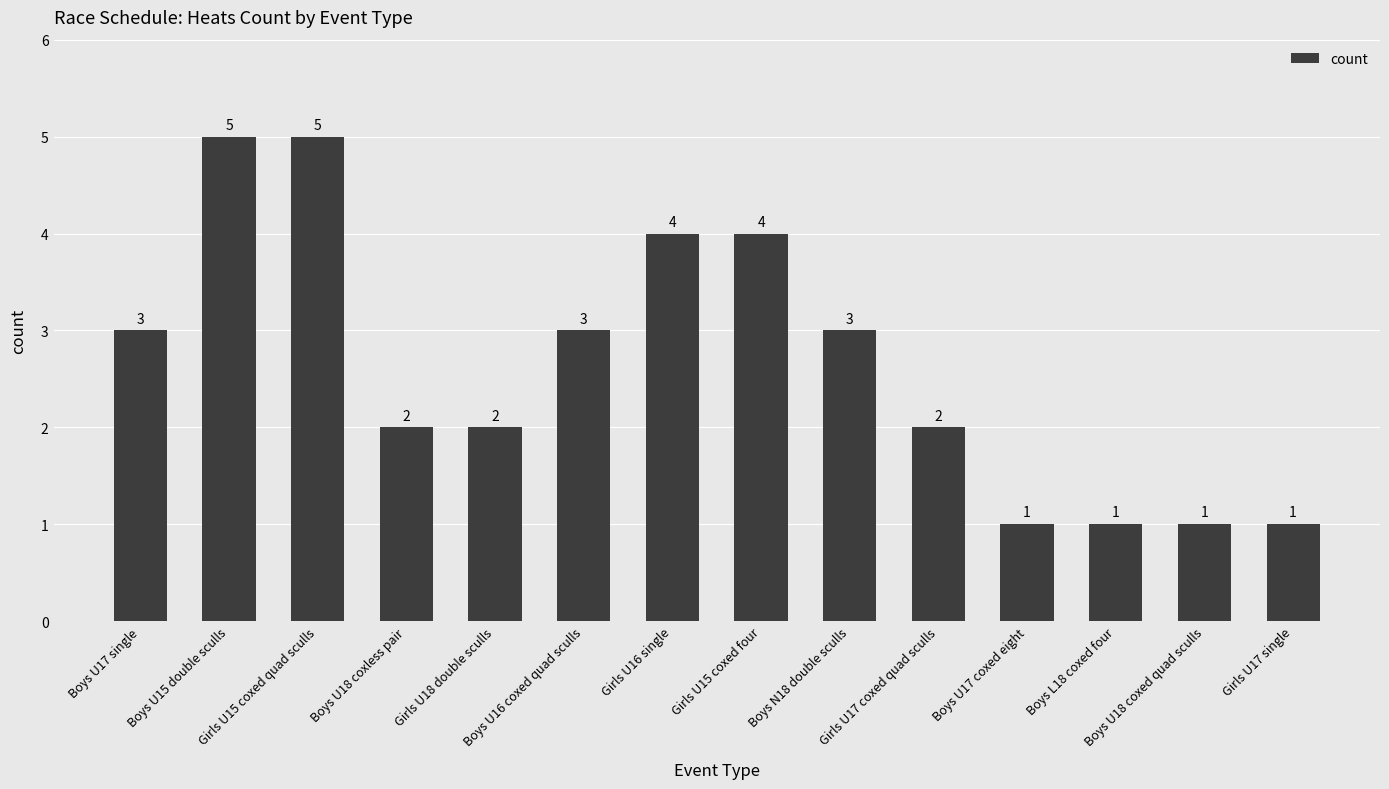

Reading left to right, transcribe all the data shown in this chart.

3	5	5	2	2	3	4	4	3	2	1	1	1	1